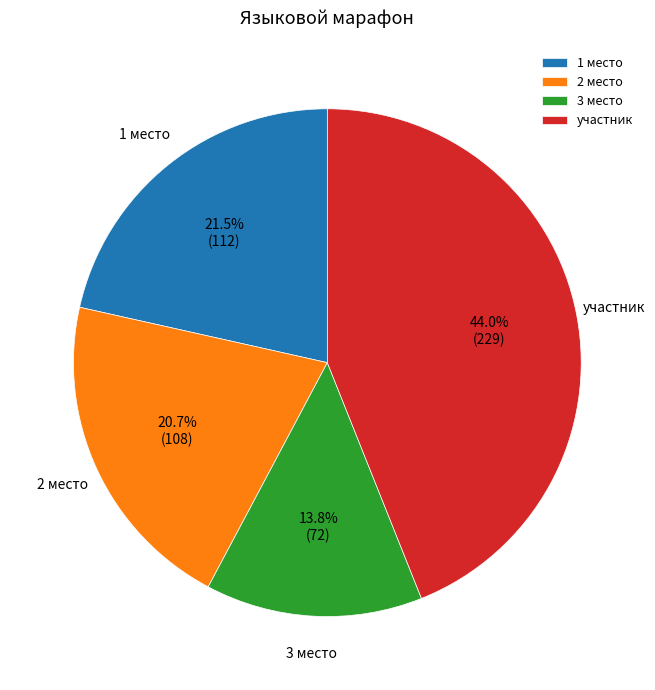

Does участник account for over 50% of the chart?

No